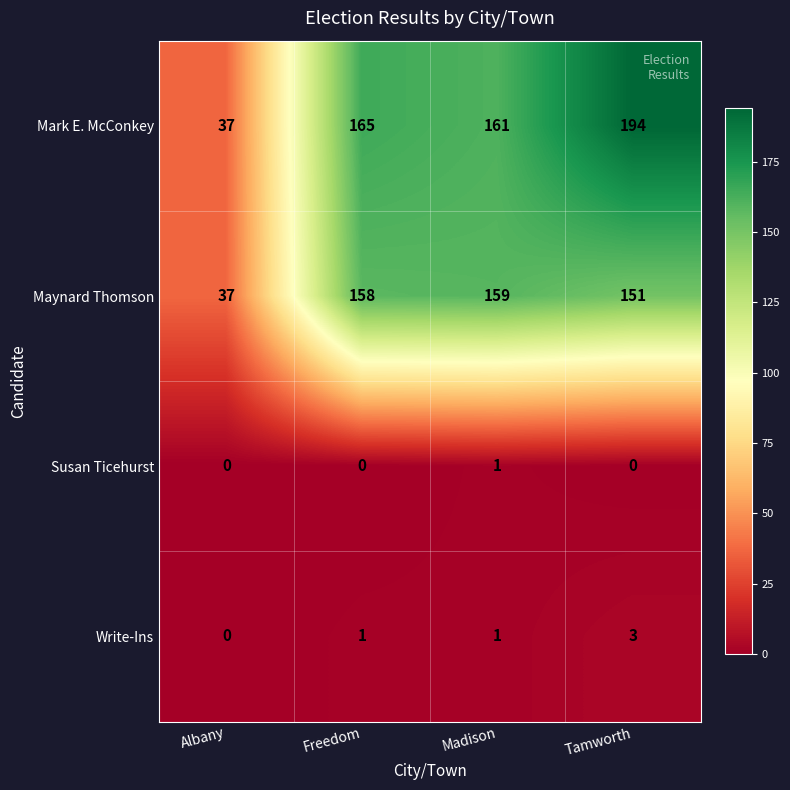

Reading right to left, extract all data points from this chart.

Mark E. McConkey: Tamworth=194	Madison=161	Freedom=165	Albany=37
Maynard Thomson: Tamworth=151	Madison=159	Freedom=158	Albany=37
Susan Ticehurst: Tamworth=0	Madison=1	Freedom=0	Albany=0
Write-Ins: Tamworth=3	Madison=1	Freedom=1	Albany=0